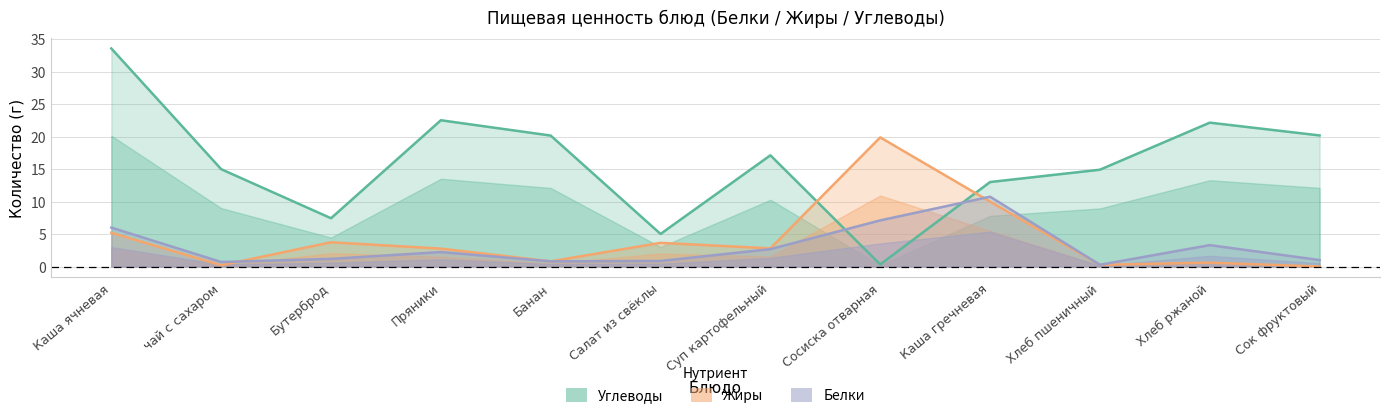

In Углеводы, how many points are lower than both neighbors (excluding endpoints)?

3